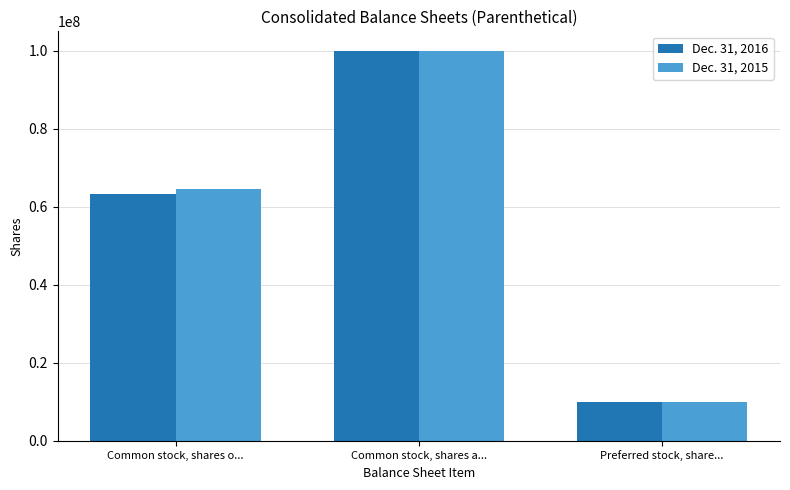

What is the average value of the Dec. 31, 2015 series?

58159667